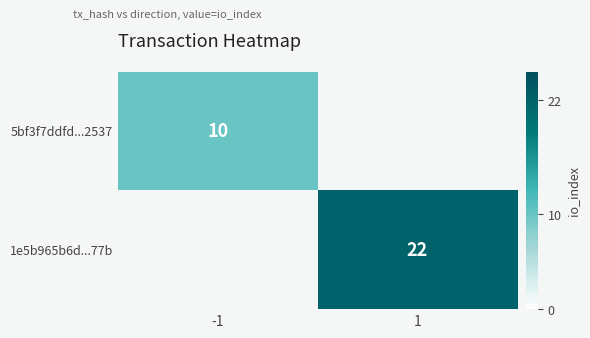

The 1e5b965b6d...77b series shows 22 at 1. True or false?

True